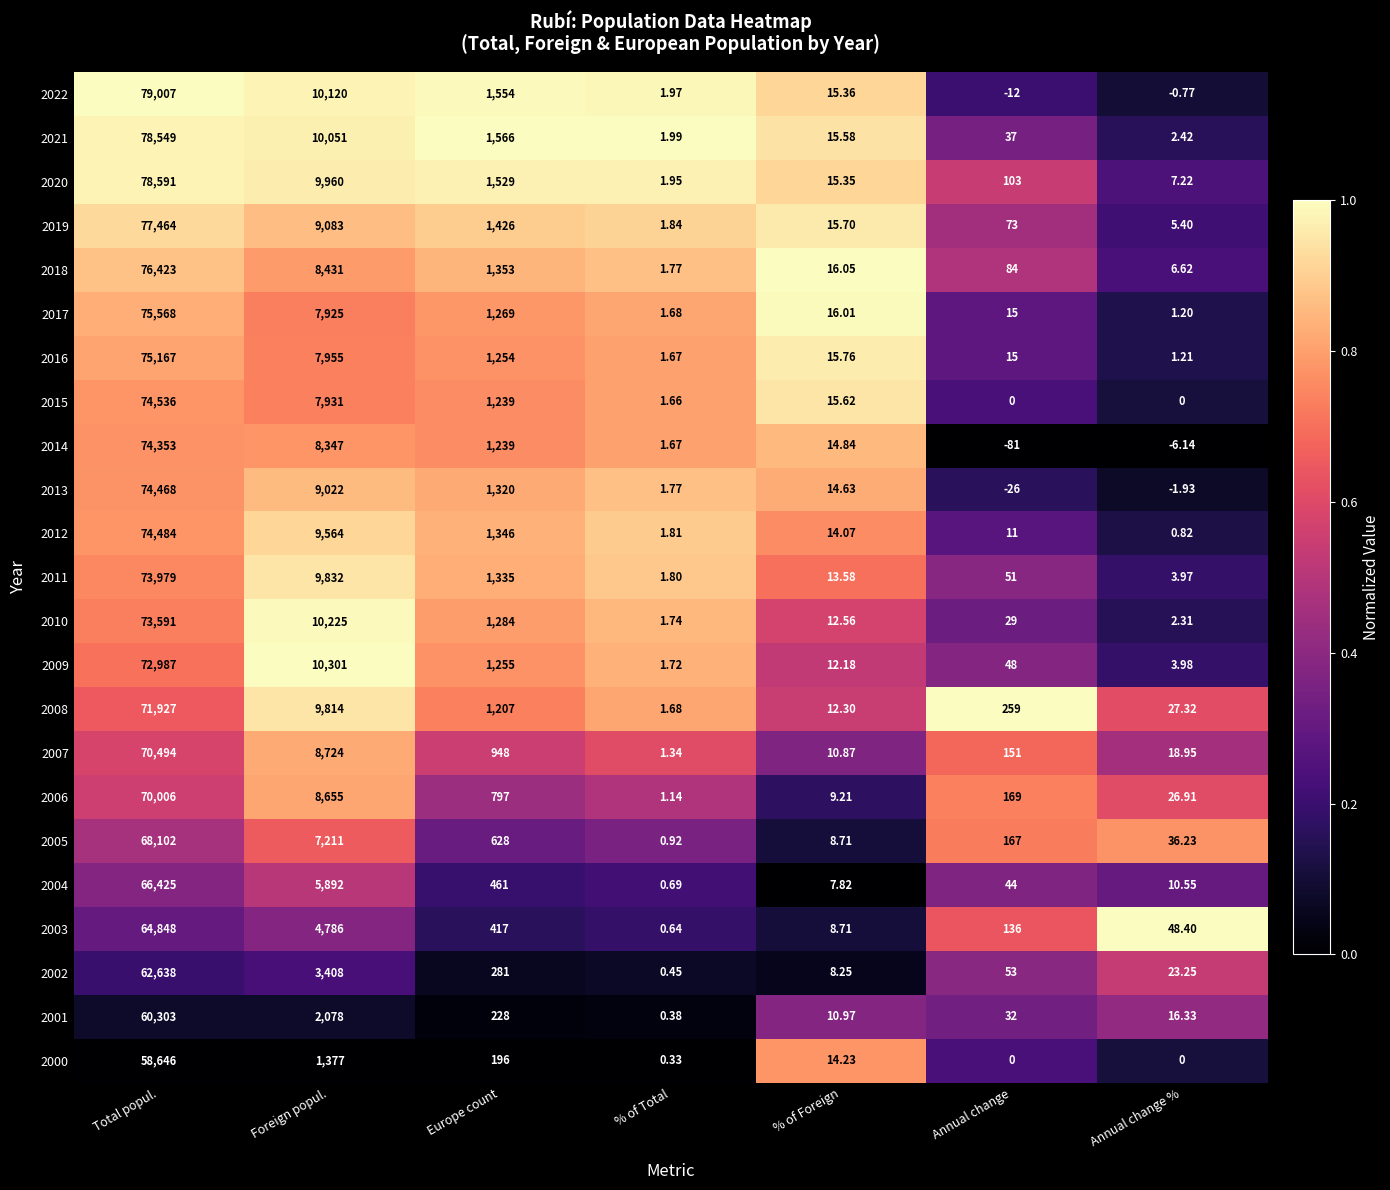

At which category is the sum across all series the highest?

Total popul.